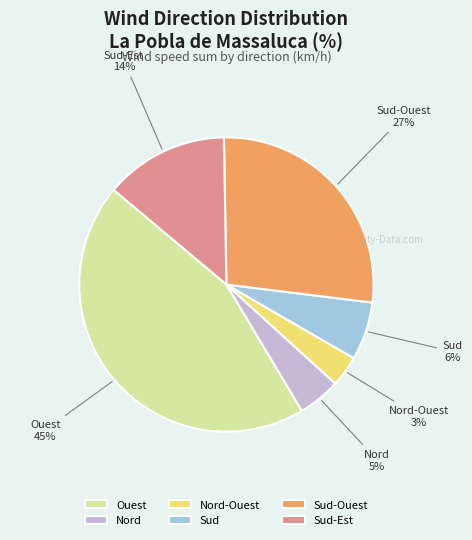

Which has a higher value, Sud-Ouest or Ouest?

Ouest